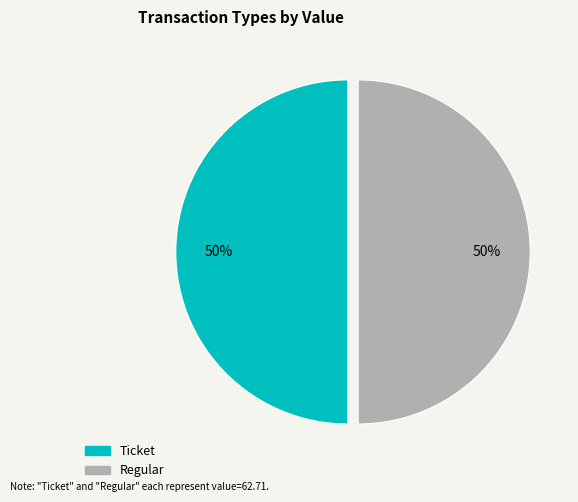

To the nearest percent, what is the average slice percentage?

50%